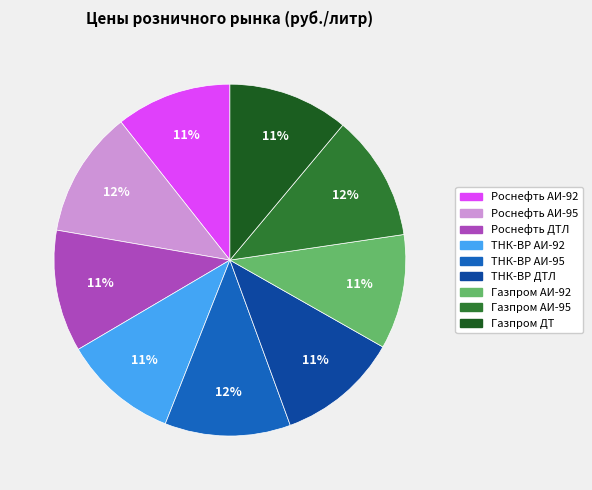

True or false: Газпром АИ-95 accounts for 5% of the total.

False